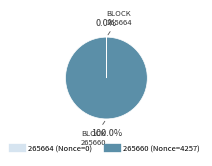

Is there any slice that represents more than half of the pie?

Yes